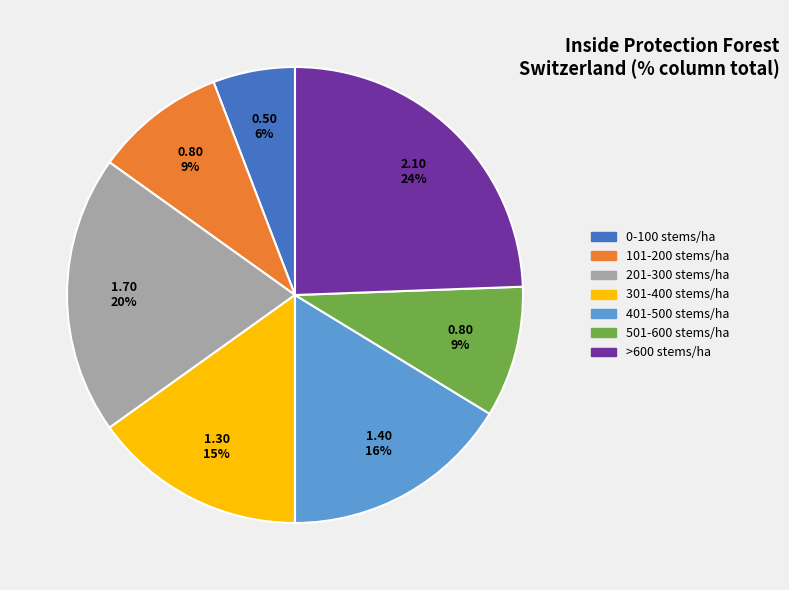

Which category has the biggest portion of the pie?

>600 stems/ha